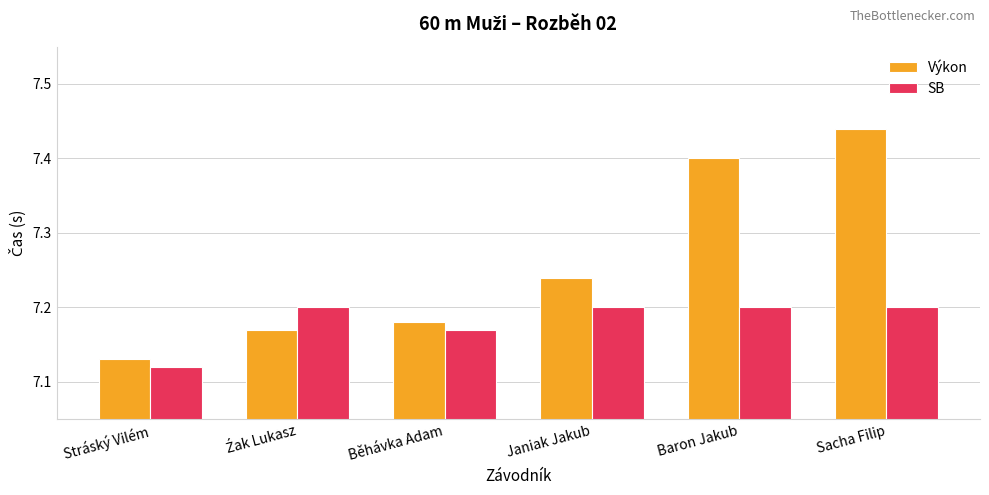

List the series in order of their peak value, highest first.

Výkon, SB